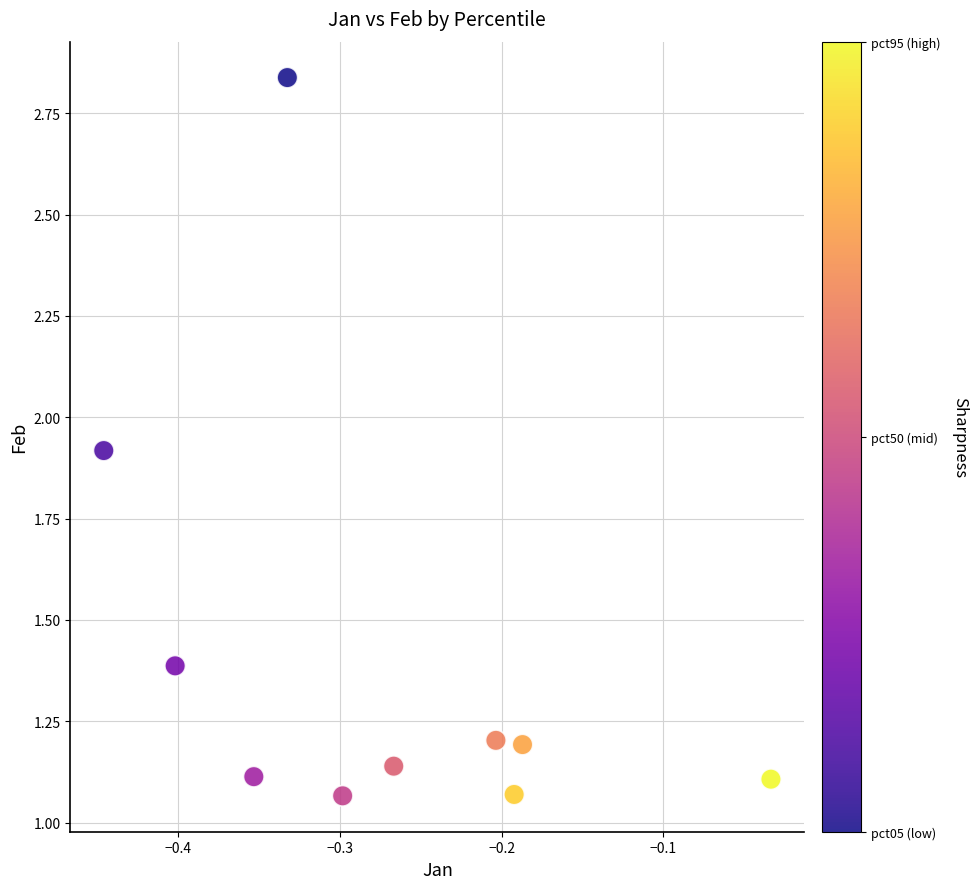

What is the average Y value?

1.4